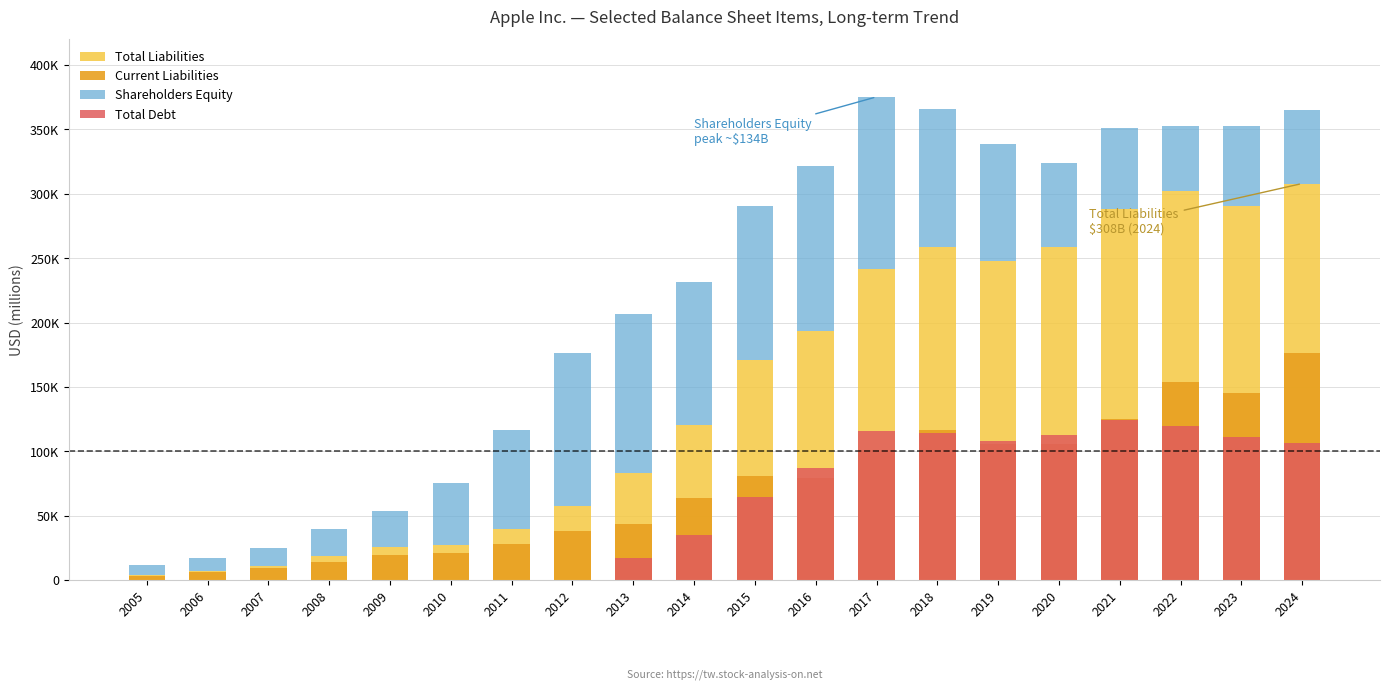

What value does the Total Liabilities series have at 2014, to the nearest 50?

120300